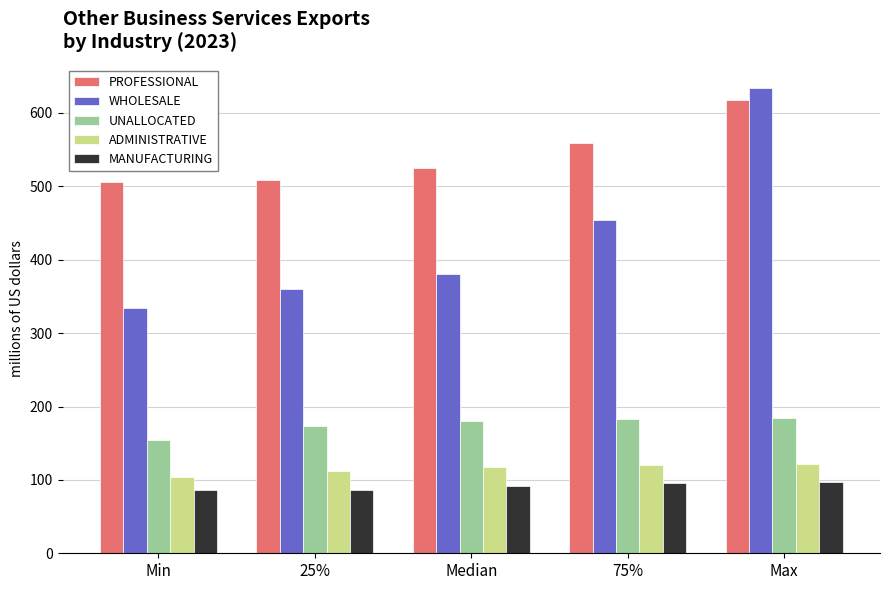

What is the minimum value for ADMINISTRATIVE?

104.2